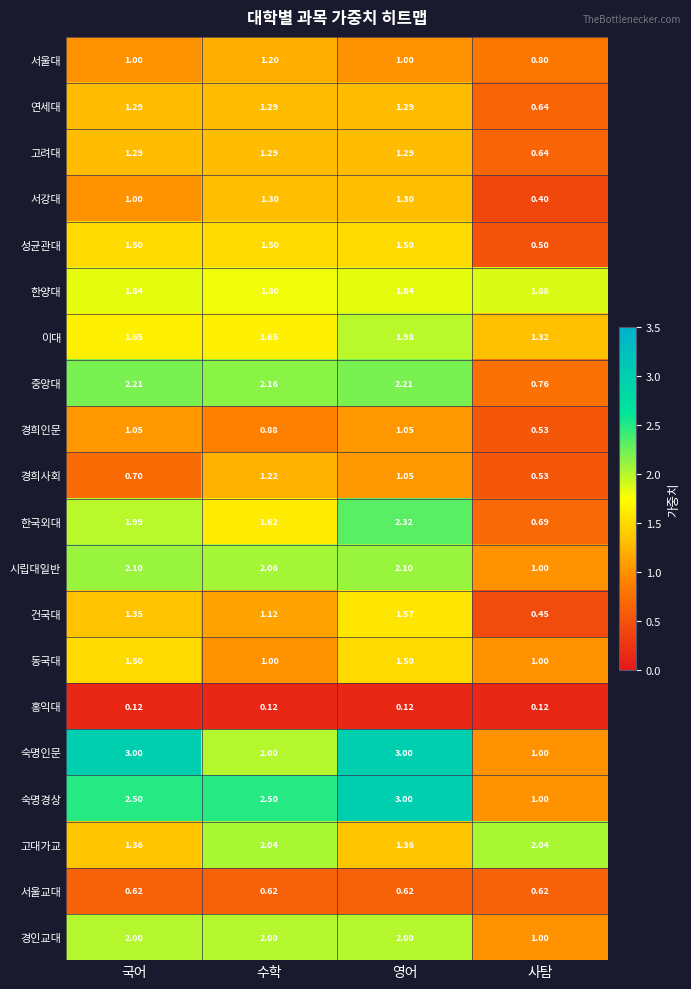

At which label does 한국외대 first exceed 1?

국어